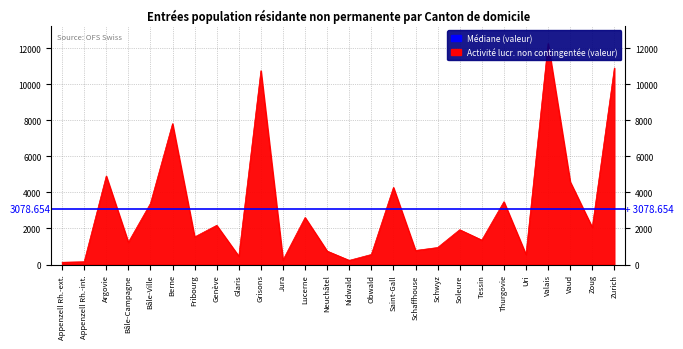

Where is the first local maximum for Activité lucrative contingentée?

Argovie